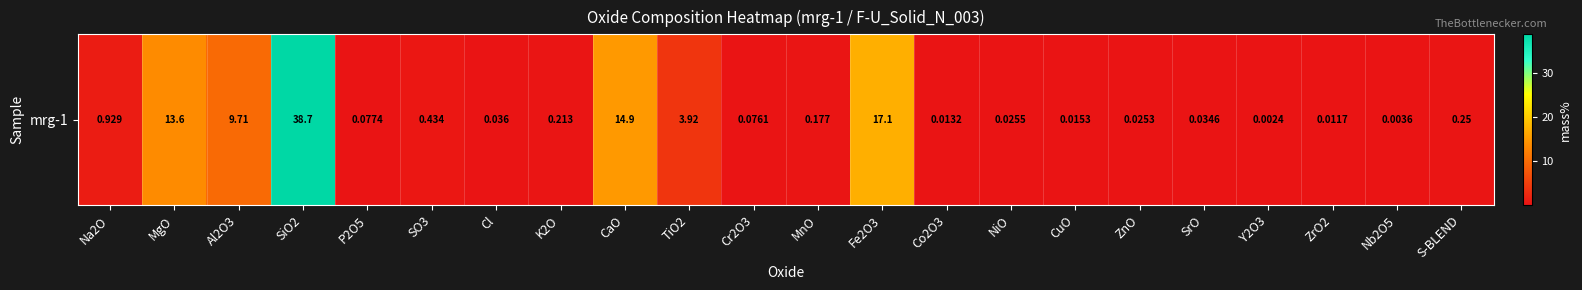

What is the average value?

4.6